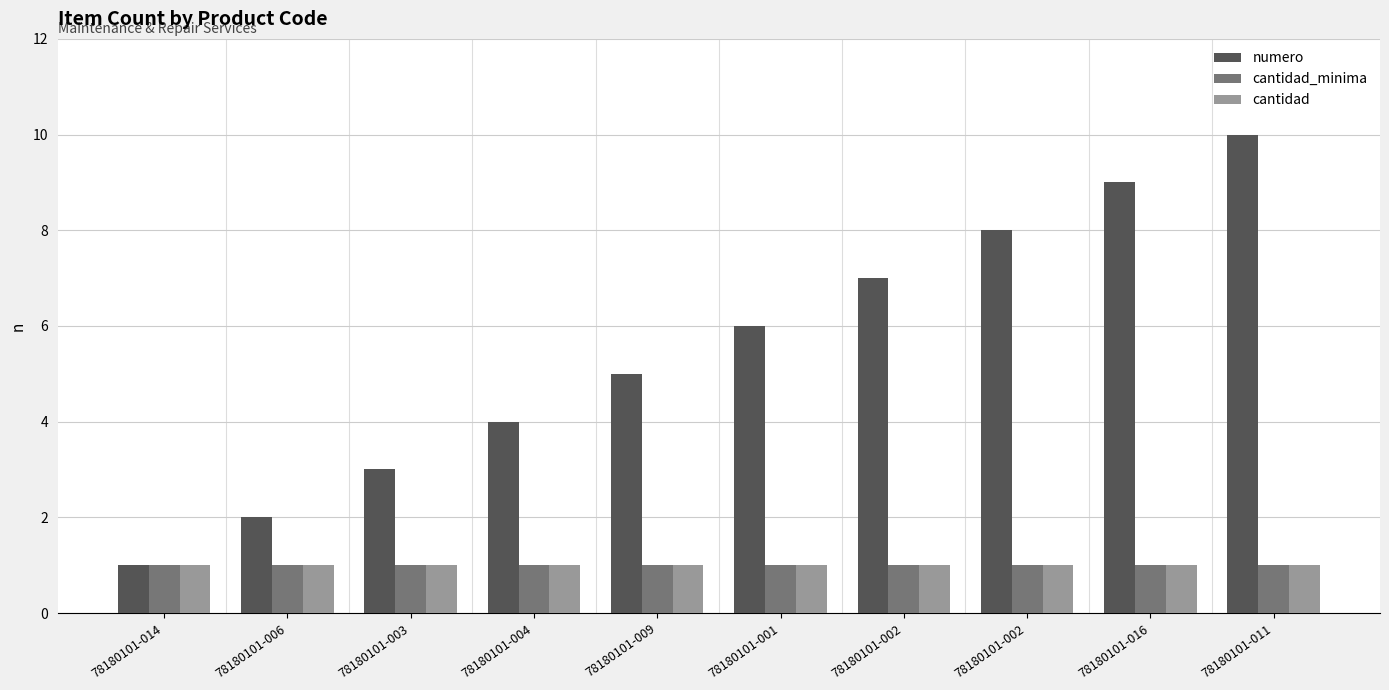

How many groups of bars are there?

10